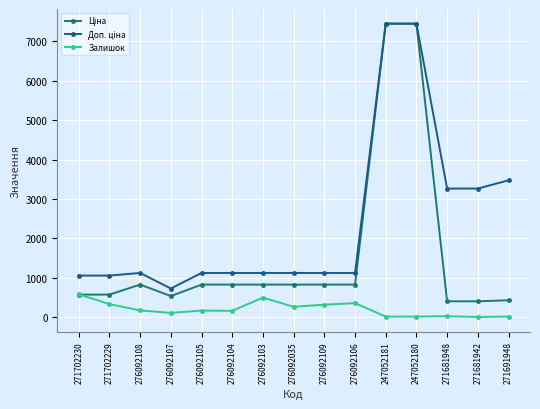

The Залишок series shows 323.0 at 276092109. True or false?

True